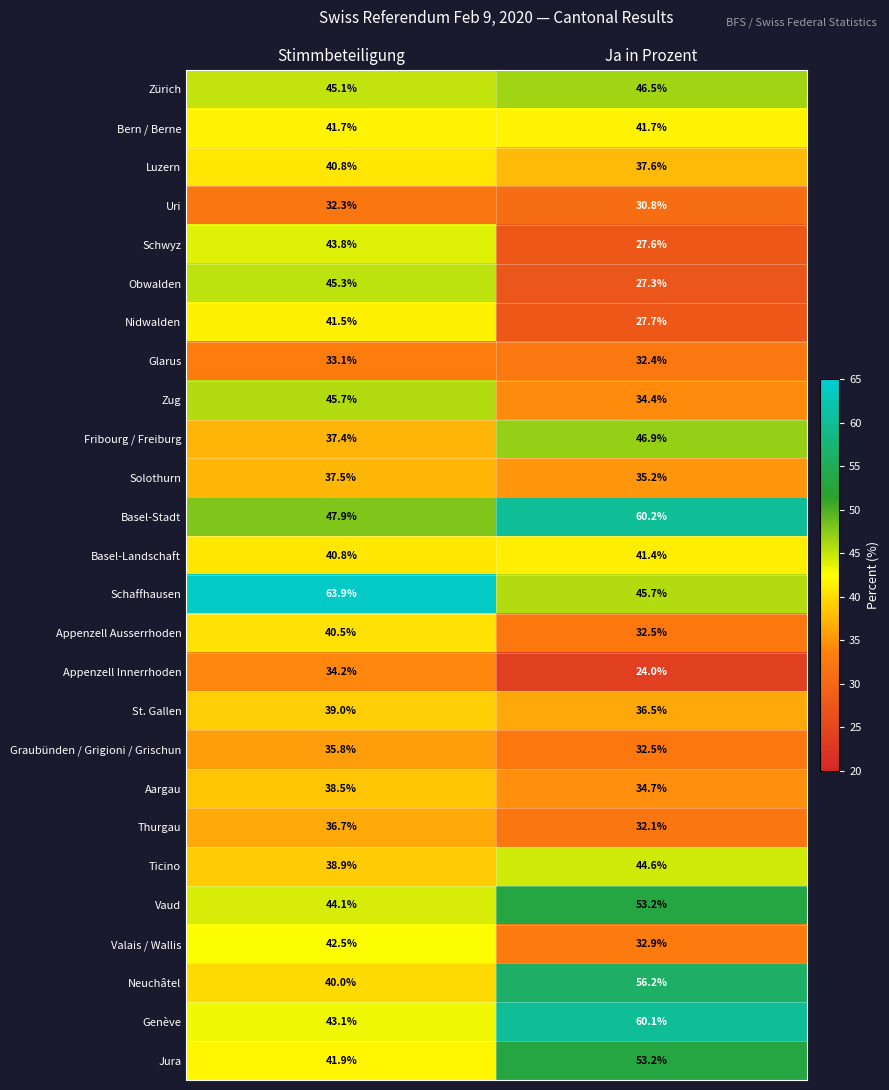

What is the sum of all Schwyz values?

71.4